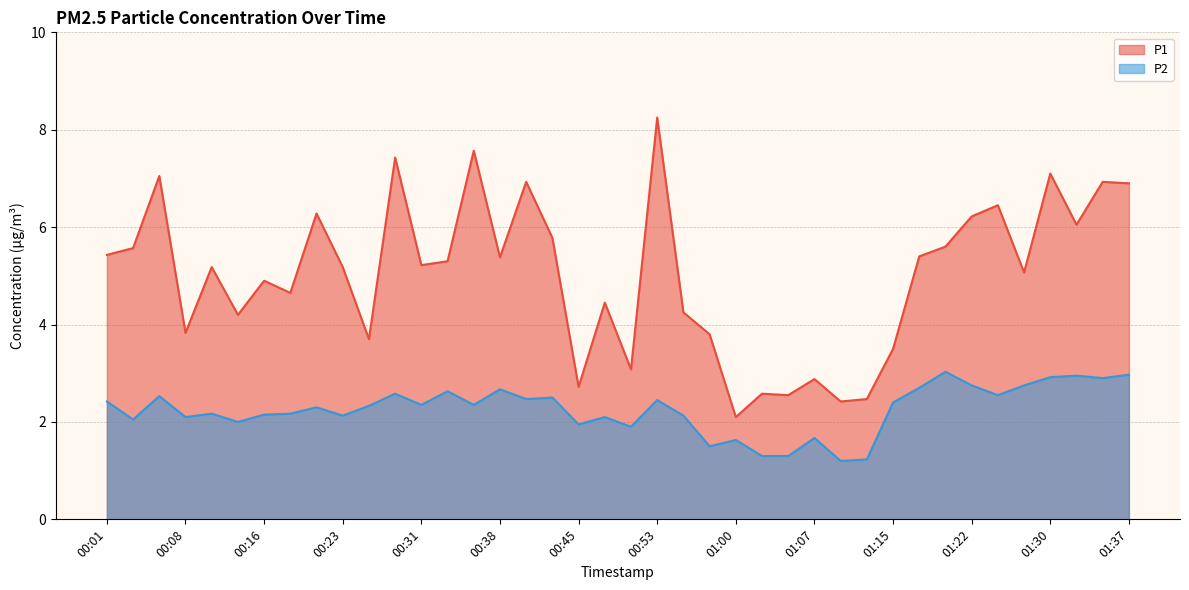

Which has a higher value, 01:17 or 01:12?

01:17